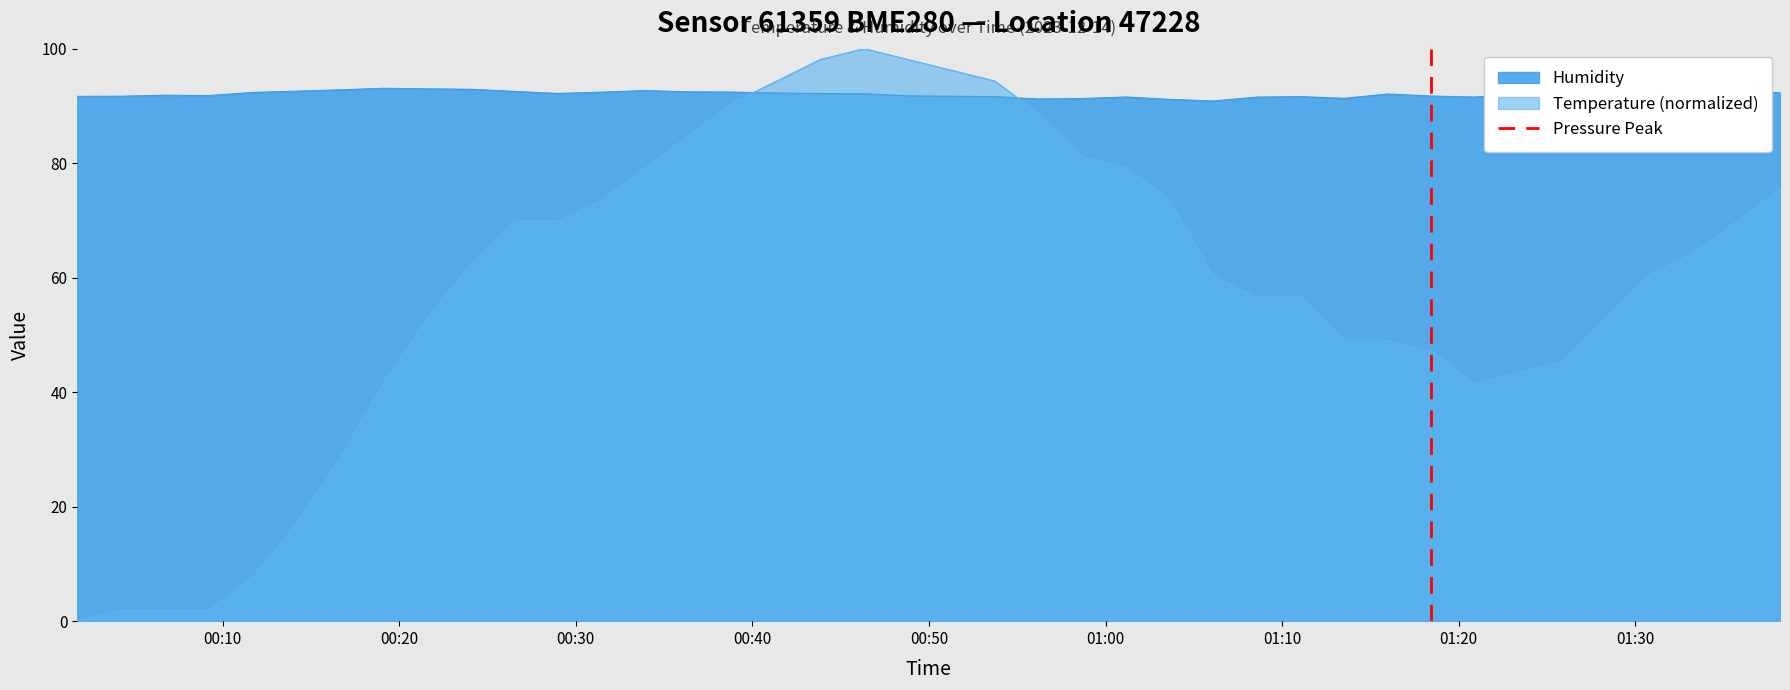

What is the highest value of the Humidity series?

93.1